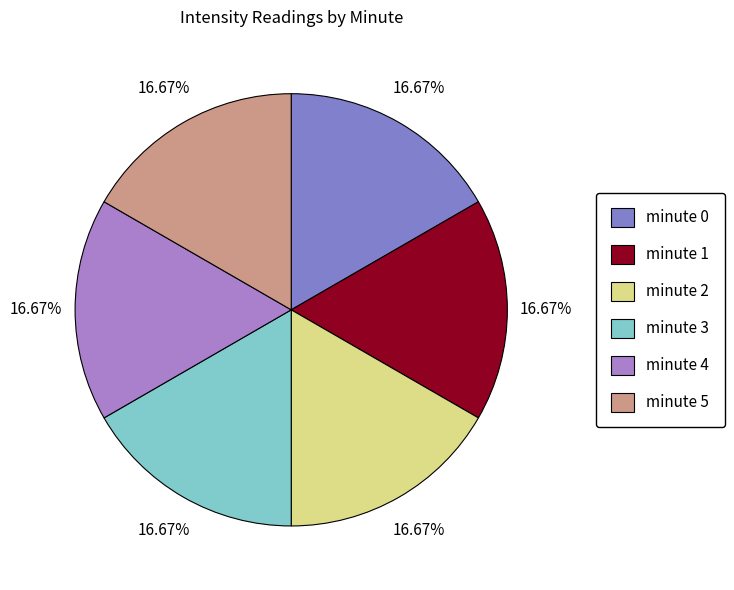

Combined, do minute 4 and minute 3 account for over 50%?

No